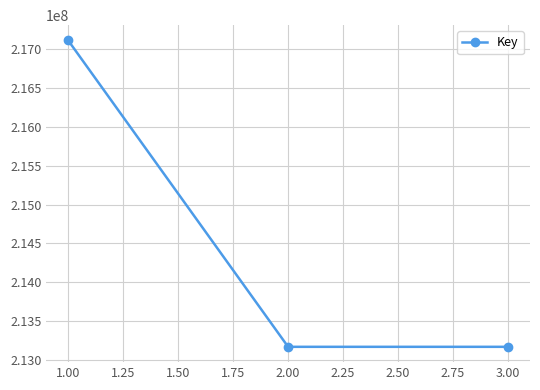

What is the average value?

214481751